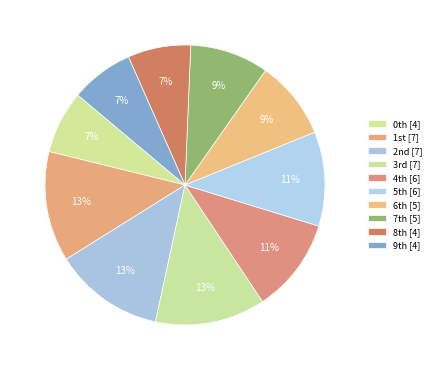

Count the number of slices in the pie.

10